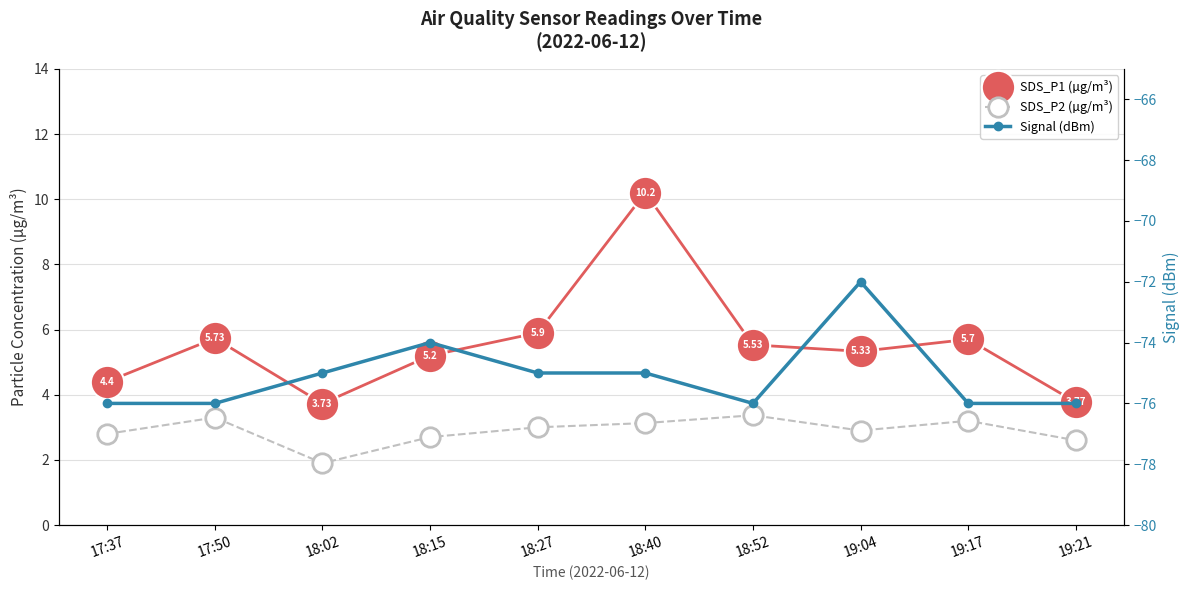

Is the value of Signal (dBm) at 18:52 greater than the value of SDS_P2 (µg/m³) at 17:37?

No